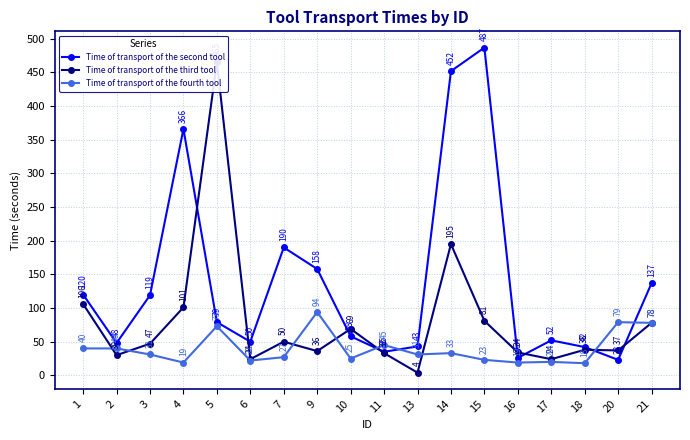

Is the value of Time of transport of the third tool at 16 greater than the value of Time of transport of the second tool at 5?

No